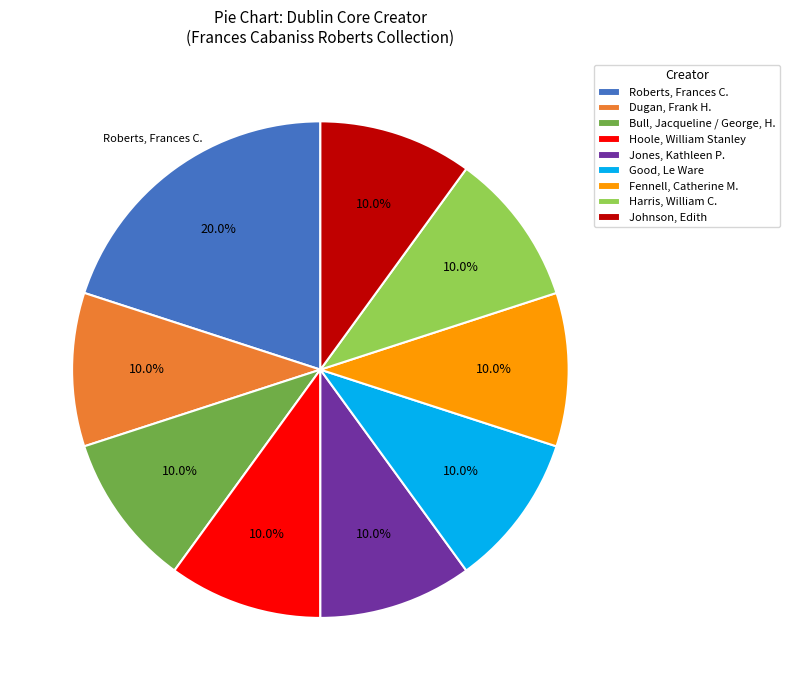

What is the ratio of the value at Dugan, Frank H. to the value at Bull, Jacqueline / George, H.?

1.0